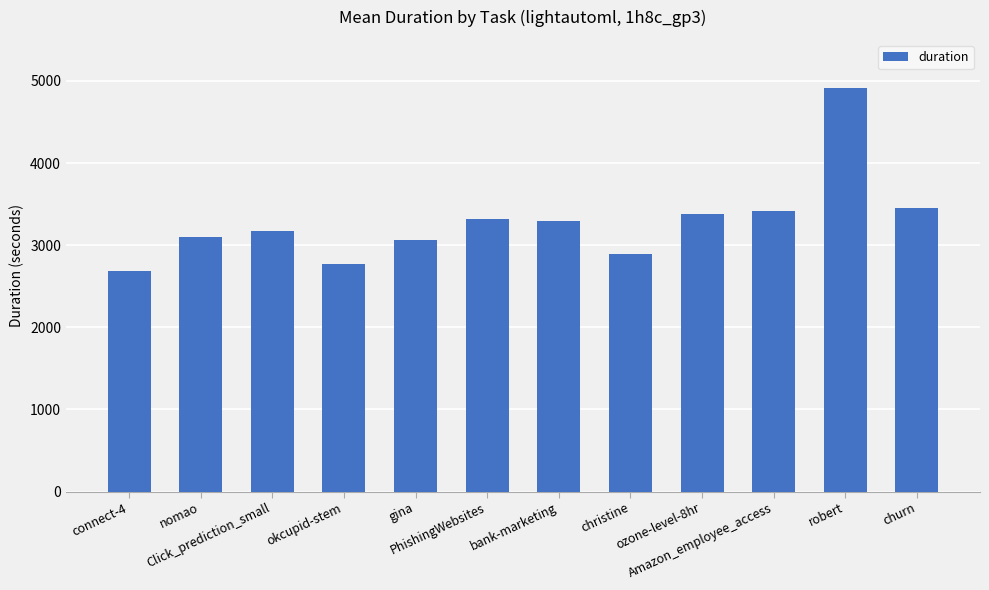

What is the sum of all values?

39460.0